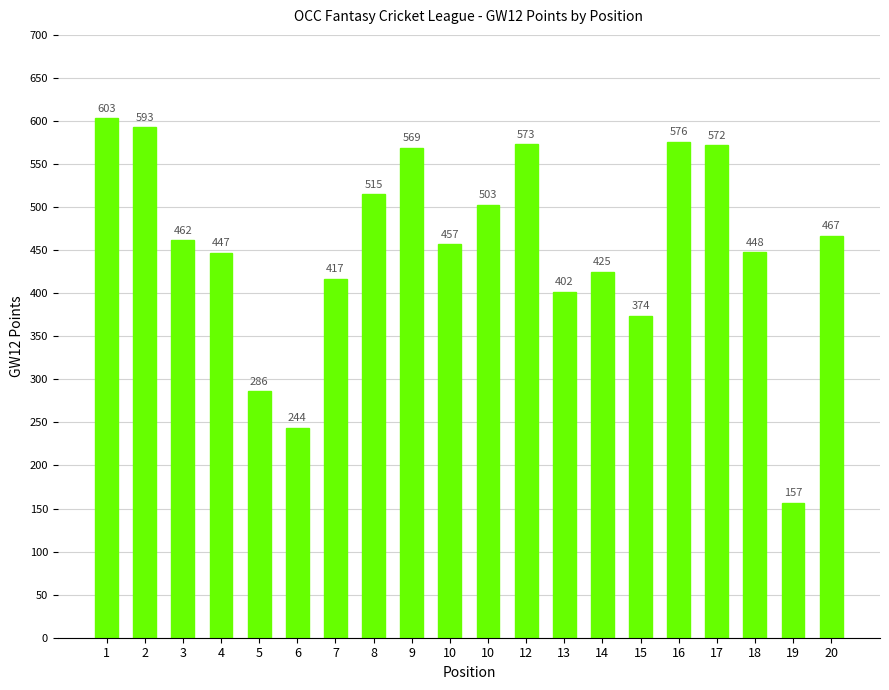

At which label does the data first exceed 462?

1